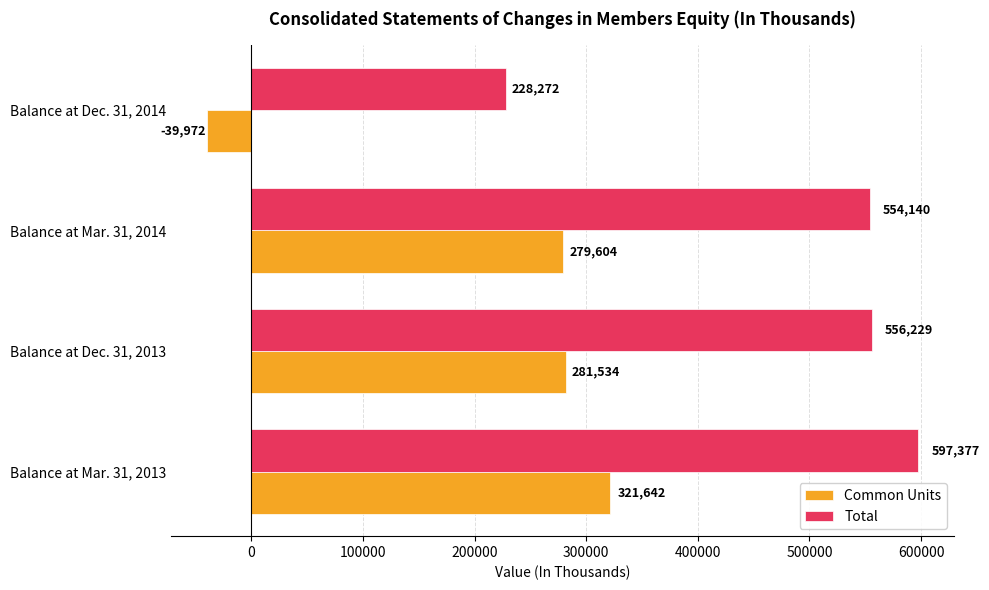

At how many categories does at least one series exceed 506295?

3